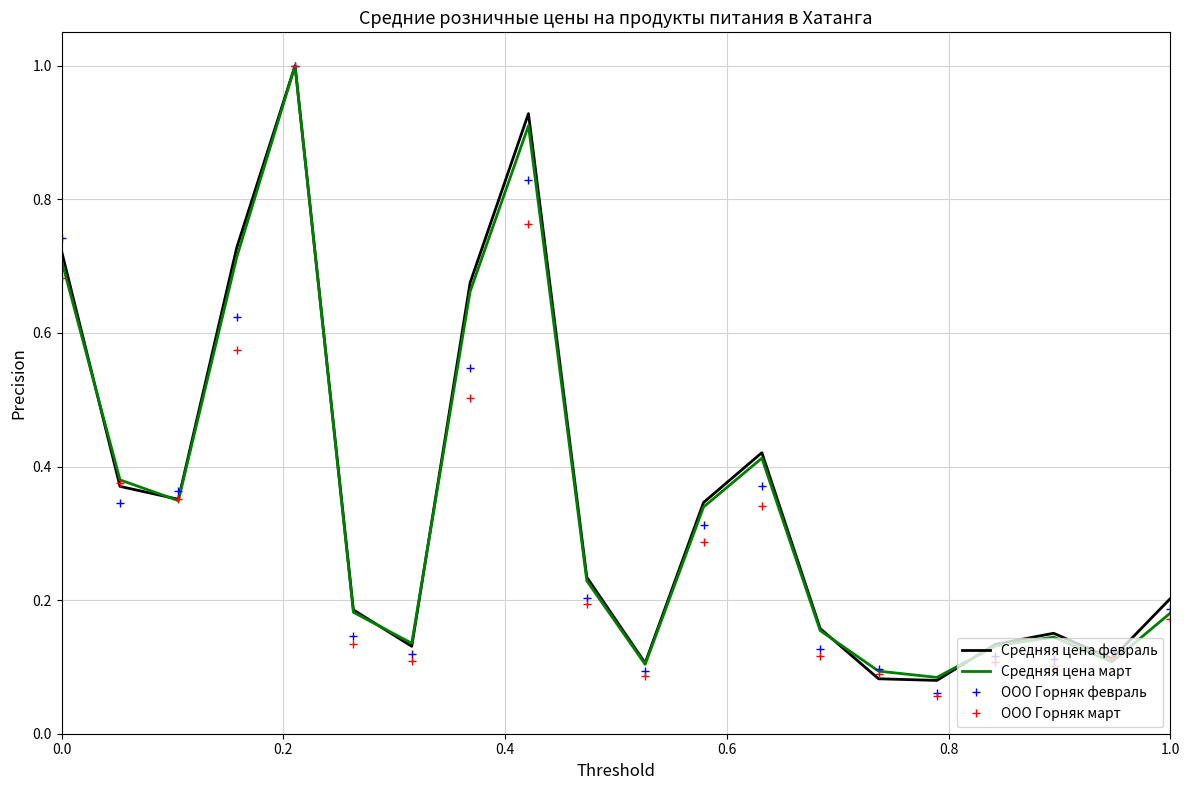

What is the sum of all Средняя цена февраль values?

7.1